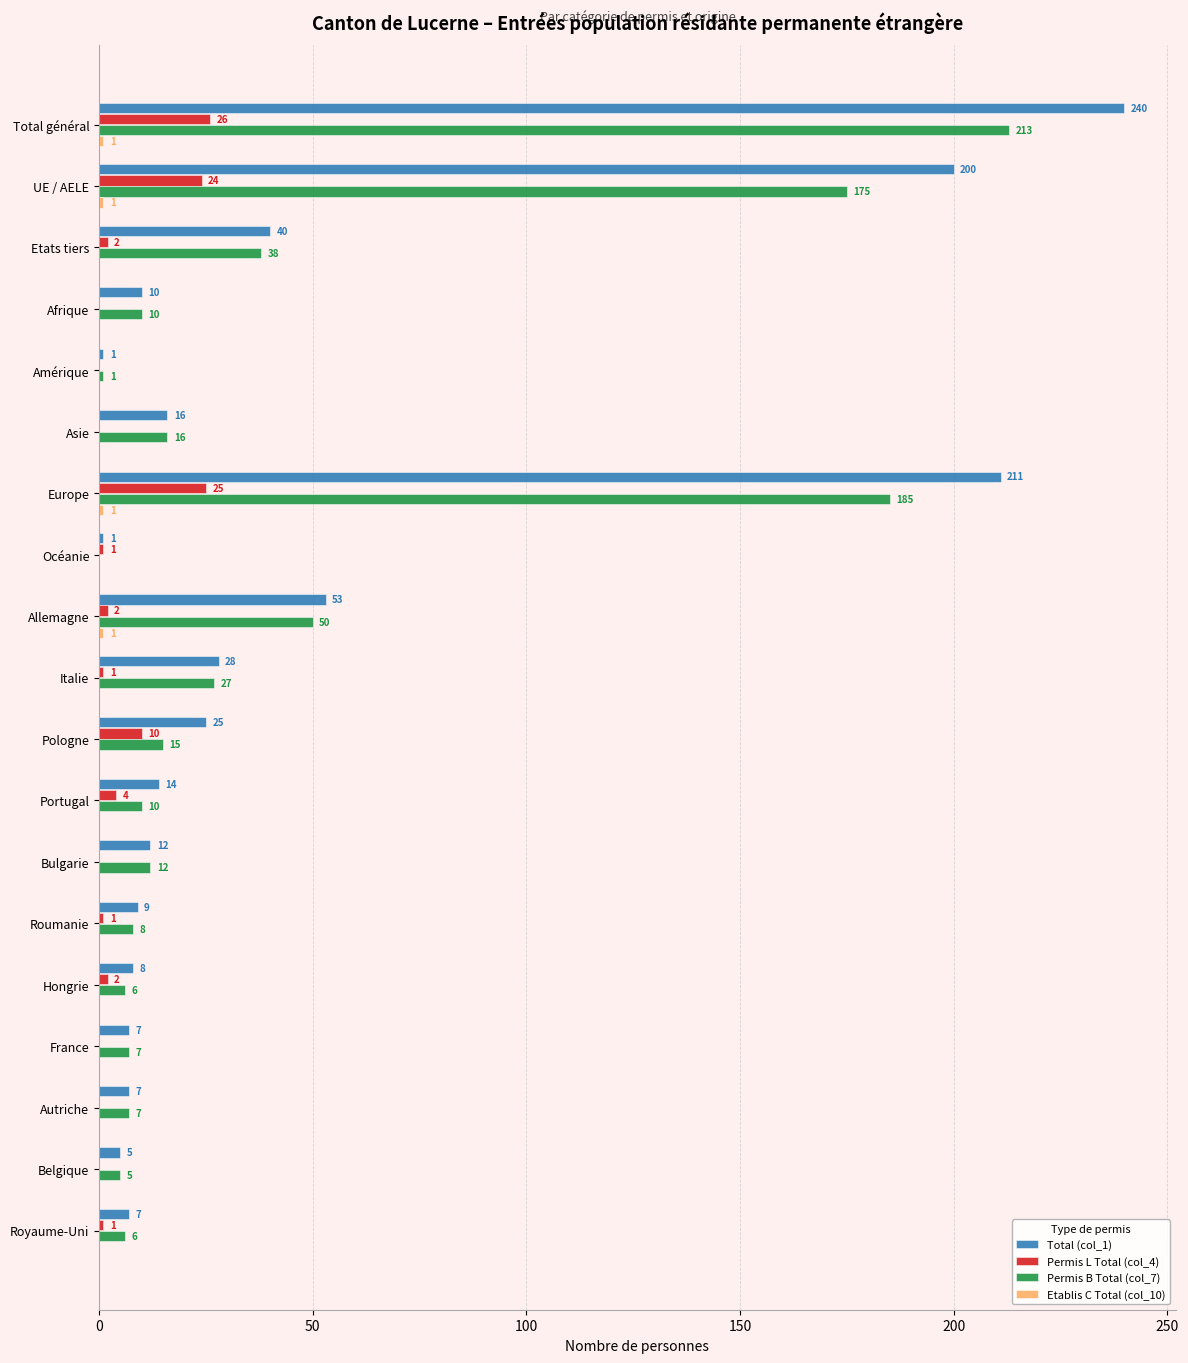

The Permis L Total (col_4) series shows -17 at Bulgarie. True or false?

False